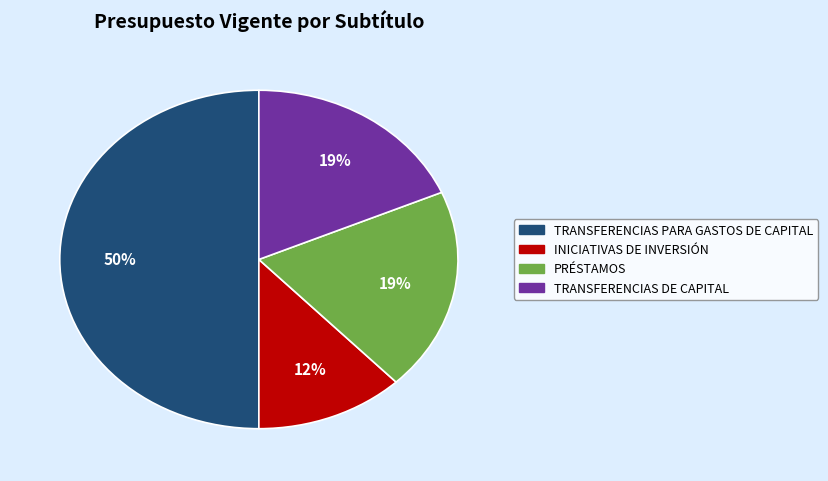

Which category has the smallest portion of the pie?

INICIATIVAS DE INVERSIÓN